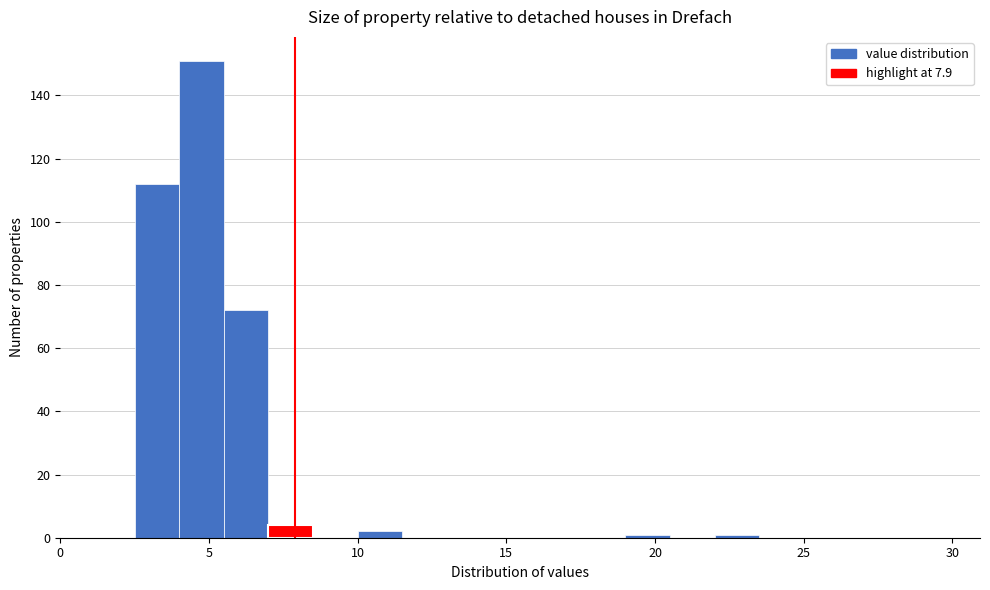

Read against the x-axis, roughly where is the centre of the tallest bar?

5.0